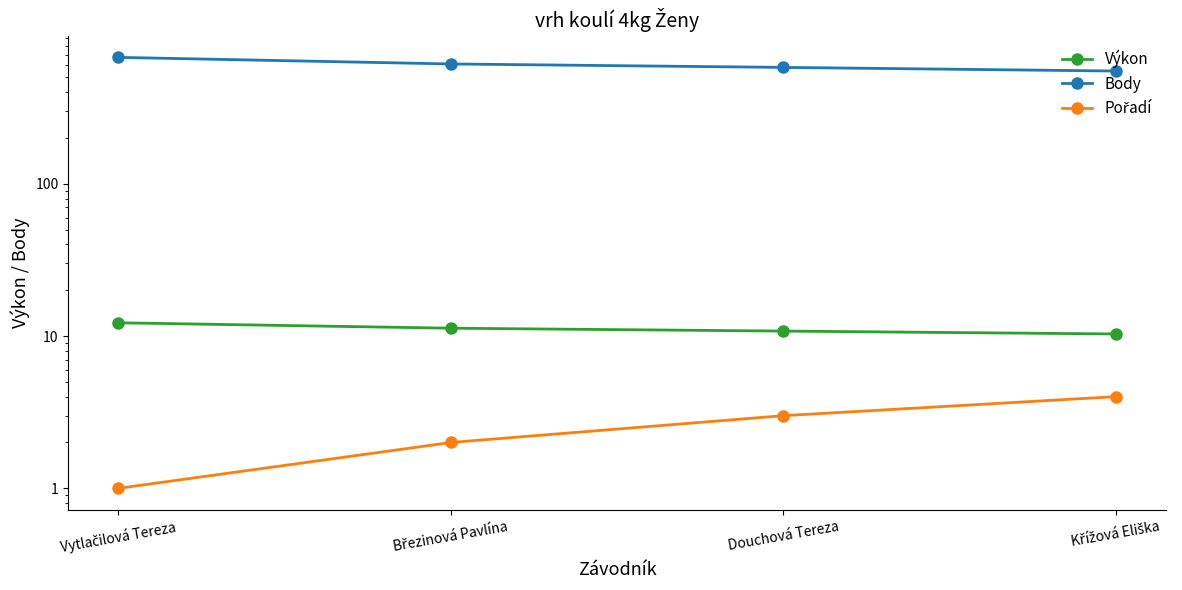

At how many categories does at least one series exceed 114?

4